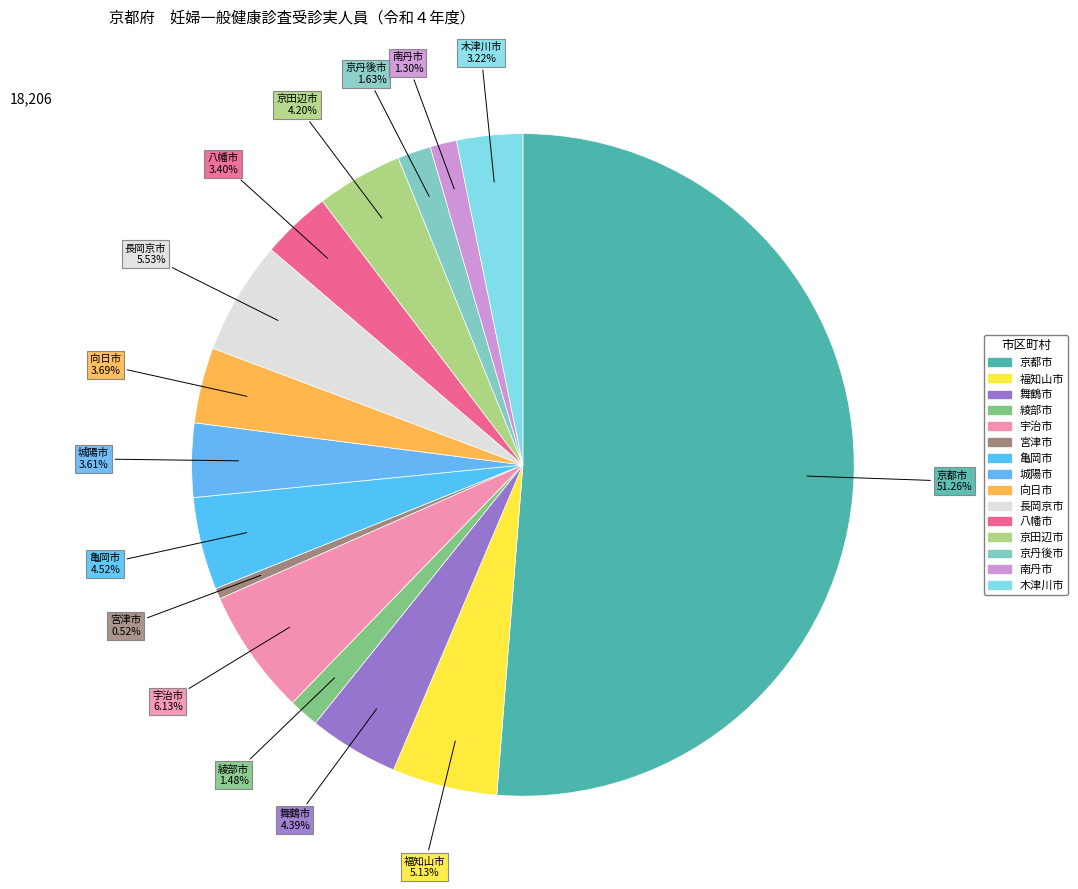

Rank the categories by value from lowest to highest.

宮津市, 南丹市, 綾部市, 京丹後市, 木津川市, 八幡市, 城陽市, 向日市, 京田辺市, 舞鶴市, 亀岡市, 福知山市, 長岡京市, 宇治市, 京都市